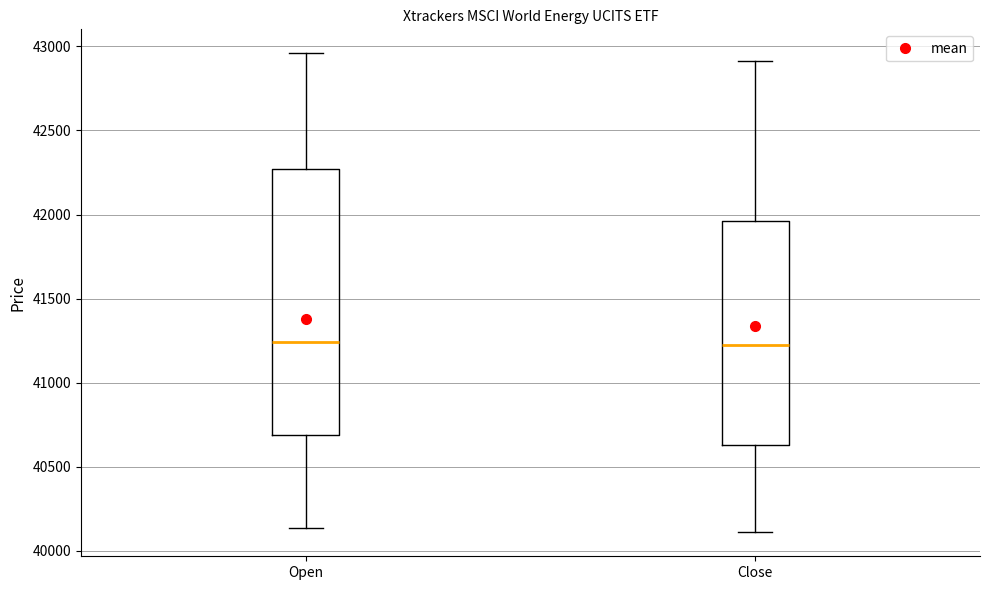

Where does the median line of the box for Open sit on the y-axis? The values are not printed on the chart, so give them approximately, as read against the axis.

41250